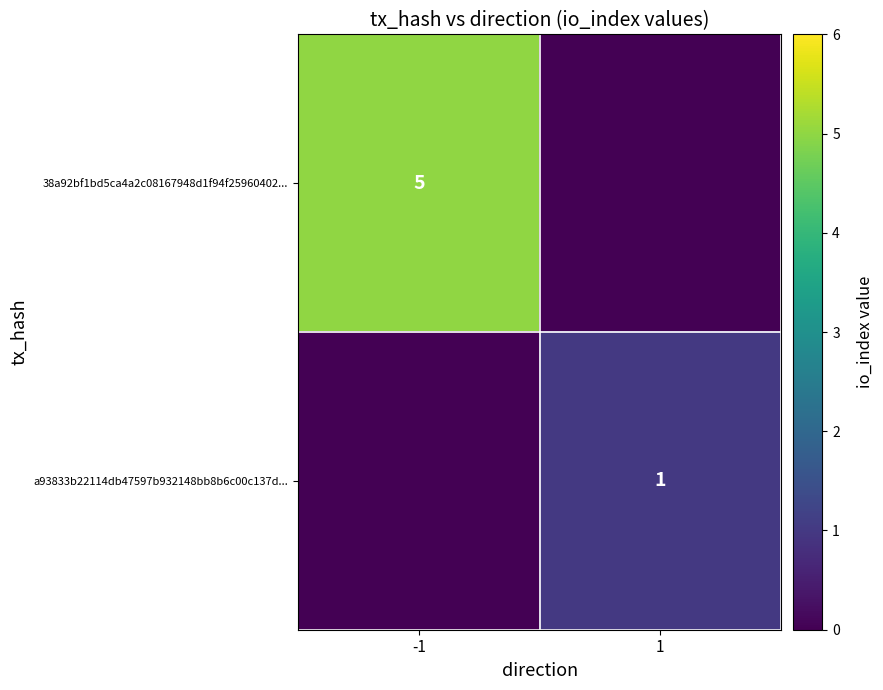

Which label corresponds to the smallest value in the chart?

1